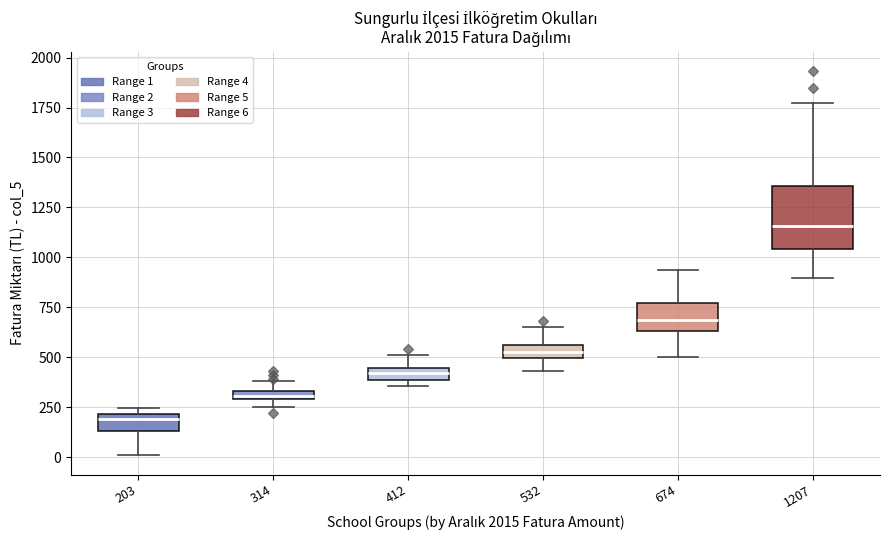

Which box's median line is the highest?

1207